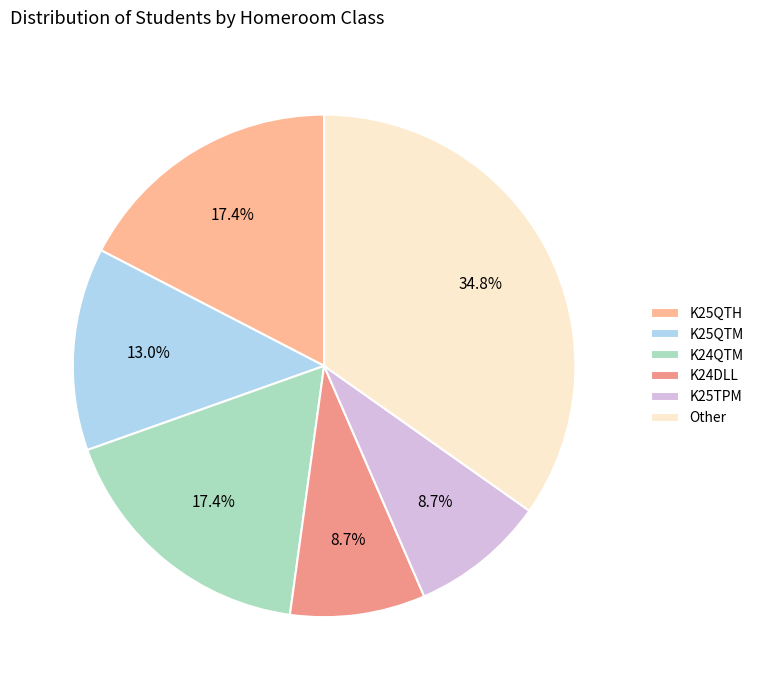

How many segments does this pie chart have?

6